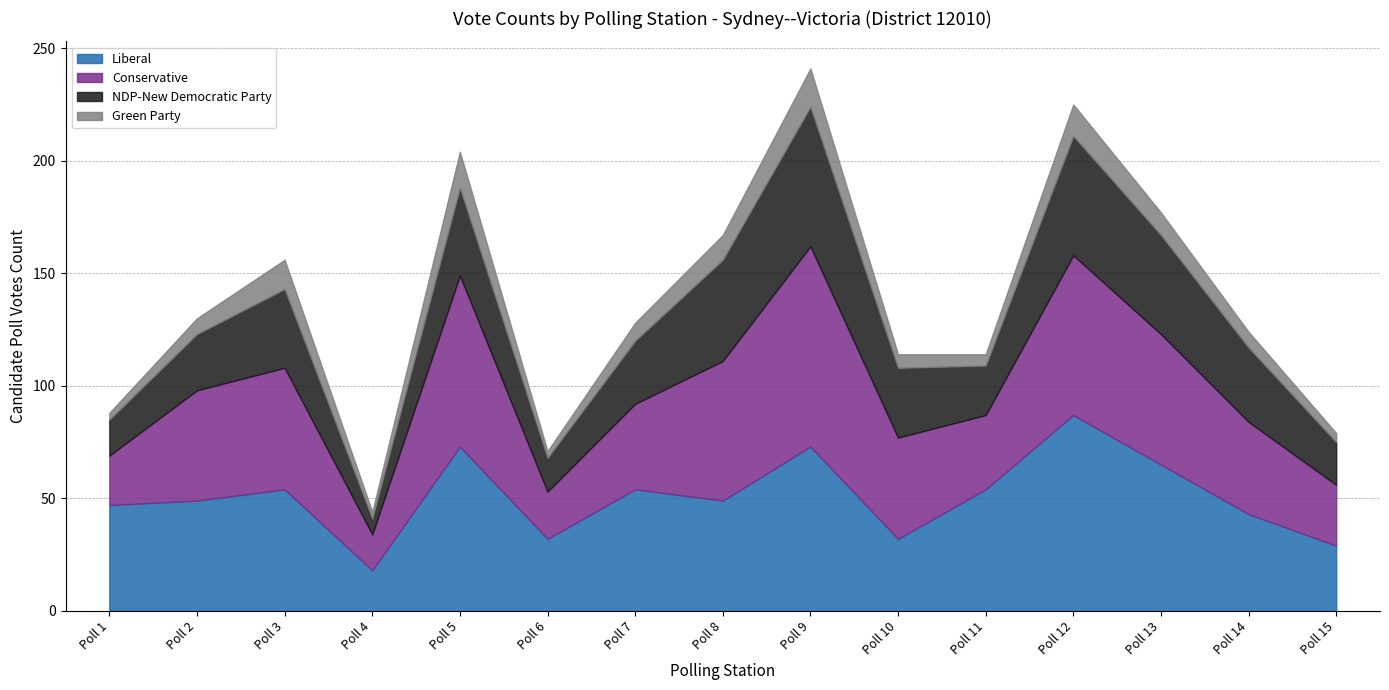

What is the sum of the NDP-New Democratic Party values at Poll 8 and Poll 15?

64